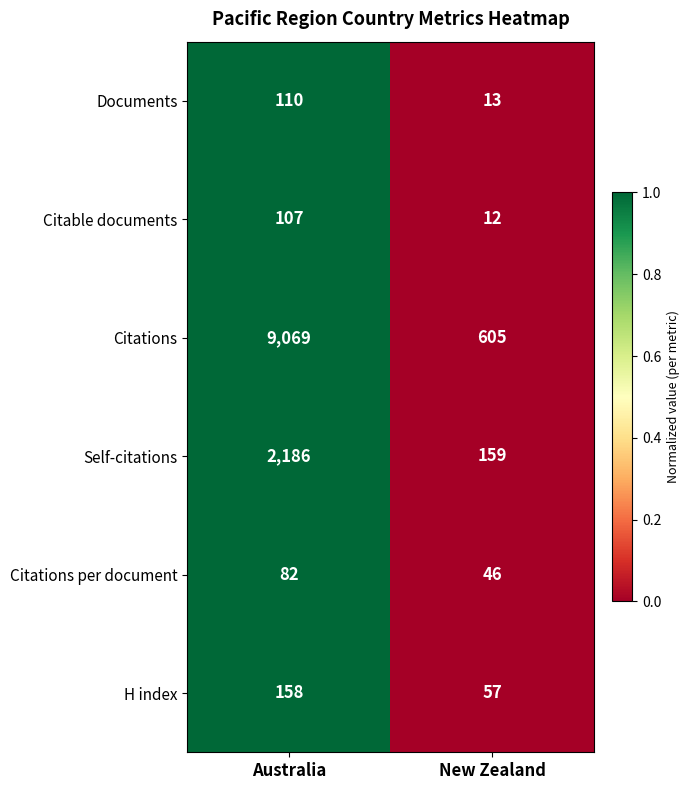

True or false: Self-citations has a value of 800 at Australia.

False